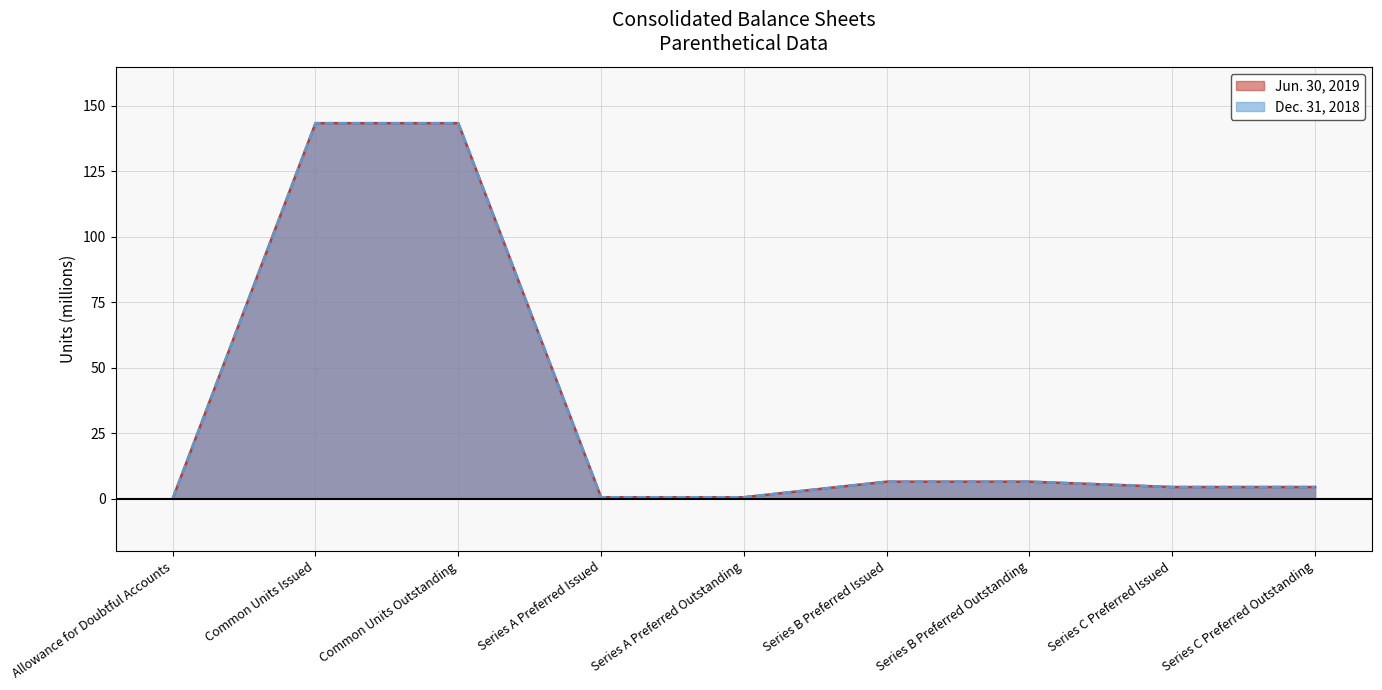

What is the maximum value for Dec. 31, 2018?

143.3